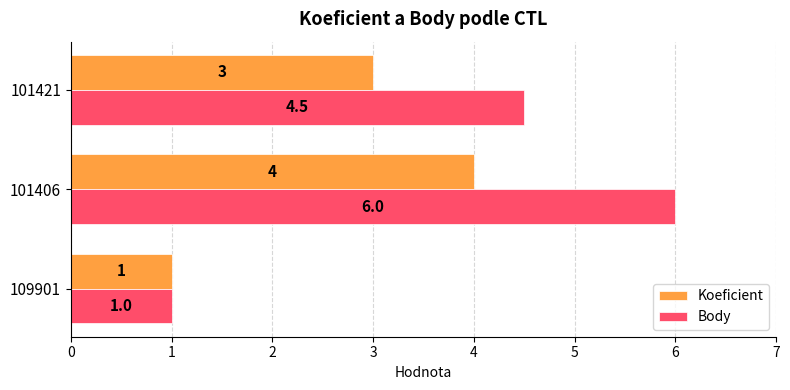

What is the average value of the Body series?

3.8